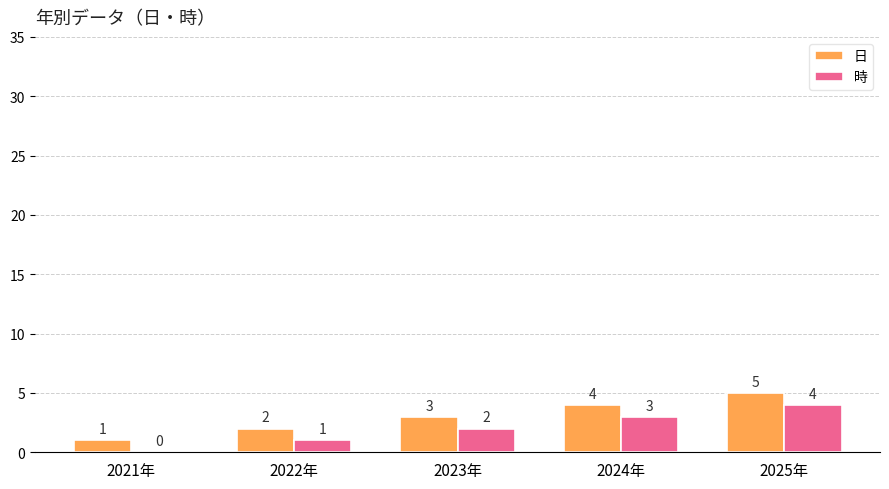

Which category has the highest value in the 日 series?

2025年